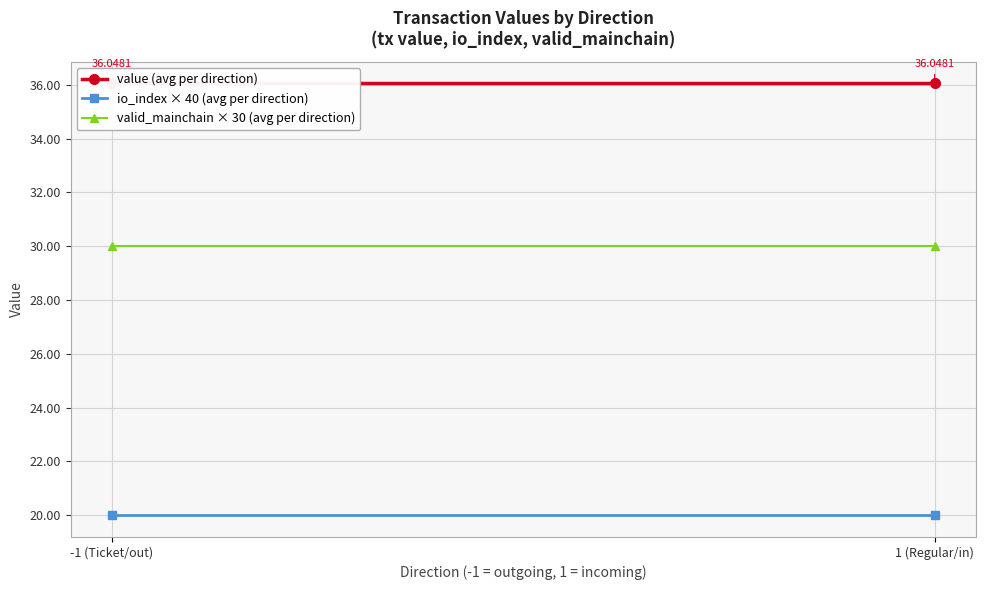

What is the average value of the valid_mainchain × 30 (avg per direction) series?

30.0